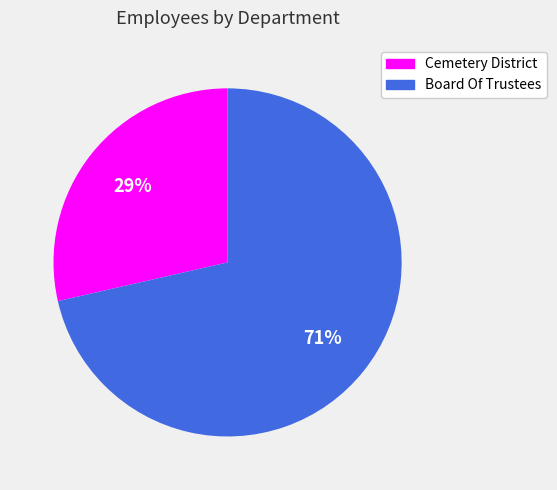

Is the sum of Board Of Trustees and Cemetery District greater than half?

Yes